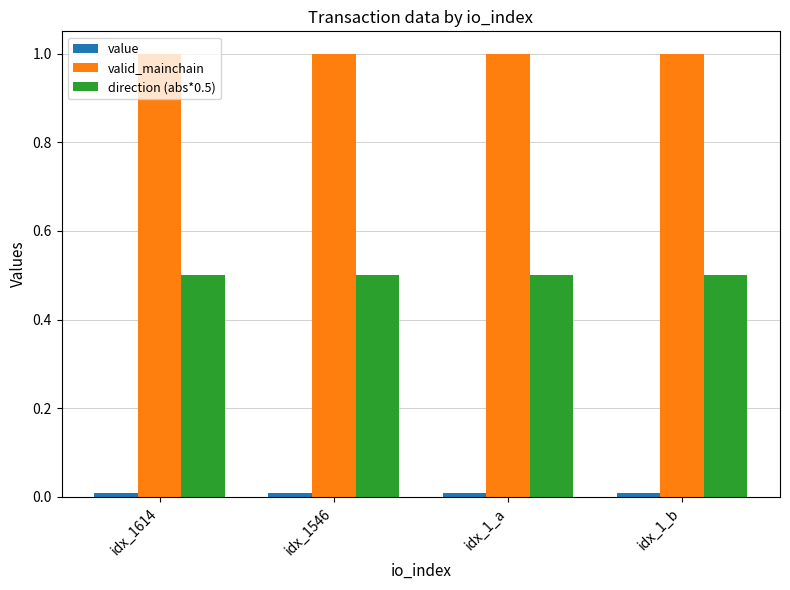

Is it true that valid_mainchain equals 1.7 at idx_1_a?

False